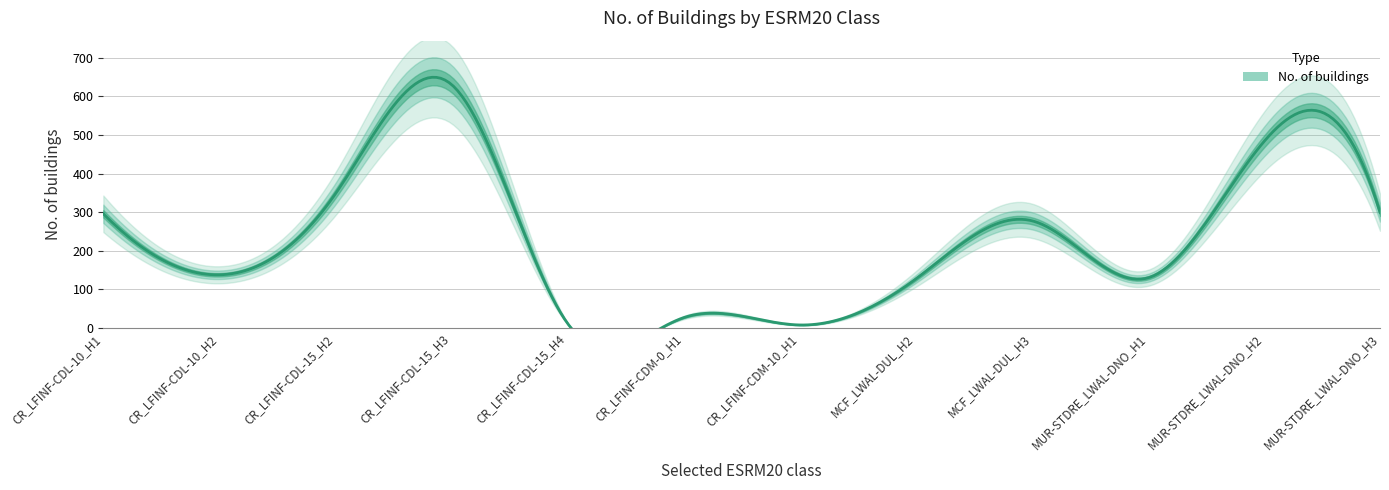

Between CR_LFINF-CDM-0_H1 and CR_LFINF-CDL-15_H2, which is larger?

CR_LFINF-CDL-15_H2